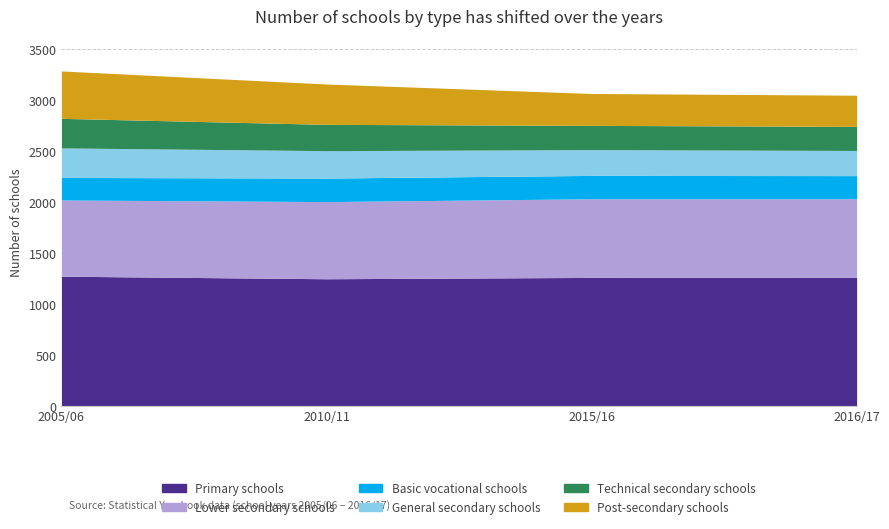

True or false: Technical secondary schools and Primary schools intersect in this chart.

False